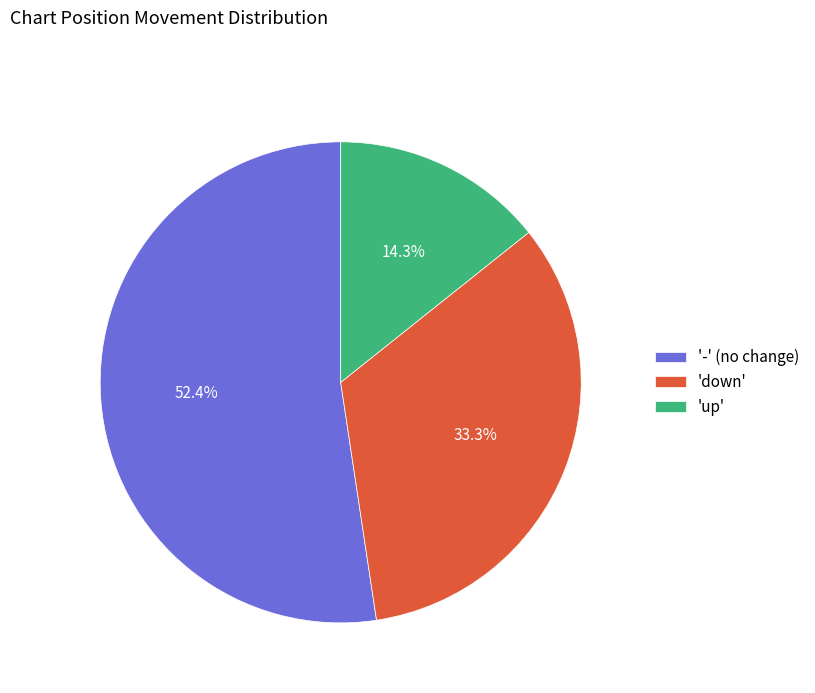

What is the ratio of the value at 'down' to the value at '-' (no change)?

0.6